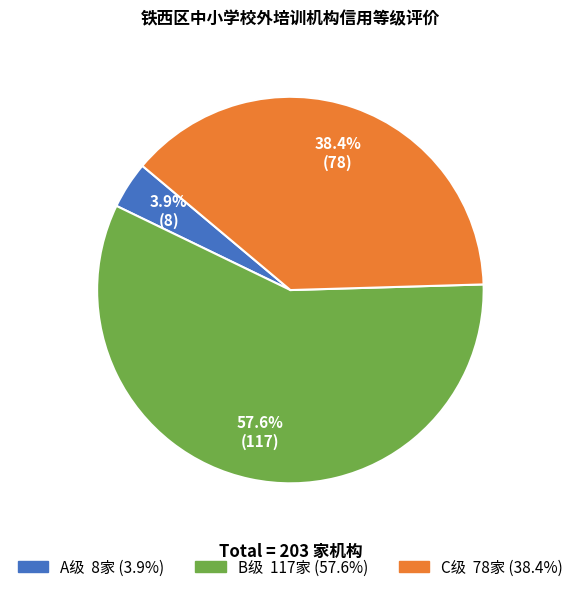

How many segments does this pie chart have?

3